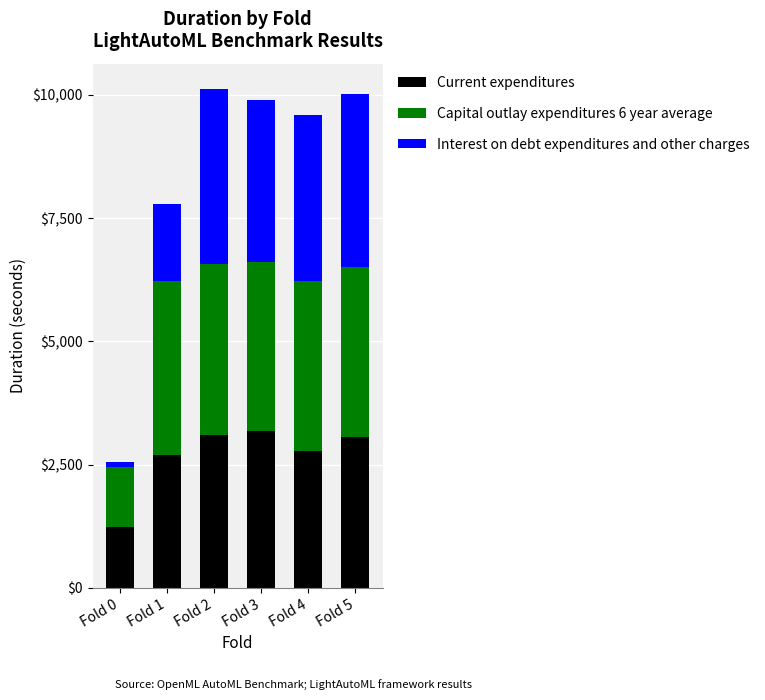

What is the sum of the Current expenditures values at Fold 3 and Fold 1?

5860.7